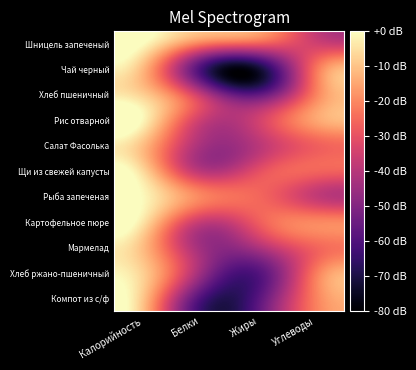

Reading left to right, list all the values displayed in this chart.

Шницель запеченый: Калорийность=0.0	Белки=-21.8	Жиры=-27.2	Углеводы=-34.8
Чай черный: Калорийность=-11.6	Белки=-60.9	Жиры=-72.9	Углеводы=-23.4
Хлеб пшеничный: Калорийность=-7.9	Белки=-37.2	Жиры=-56.8	Углеводы=-21.0
Рис отварной: Калорийность=-1.0	Белки=-35.5	Жиры=-34.9	Углеводы=-15.1
Салат Фасолька: Калорийность=-10.7	Белки=-42.4	Жиры=-39.5	Углеводы=-27.1
Щи из свежей капусты: Калорийность=-6.1	Белки=-39.1	Жиры=-30.7	Углеводы=-26.0
Рыба запеченая: Калорийность=-0.7	Белки=-20.0	Жиры=-25.5	Углеводы=-37.4
Картофельное пюре: Калорийность=-4.0	Белки=-36.6	Жиры=-27.6	Углеводы=-20.0
Мармелад: Калорийность=-10.9	Белки=-44.0	Жиры=-41.7	Углеводы=-26.1
Хлеб ржано-пшеничный: Калорийность=-7.8	Белки=-44.5	Жиры=-59.3	Углеводы=-22.2
Компот из с/ф: Калорийность=-9.2	Белки=-60.0	Жиры=-58.6	Углеводы=-21.1